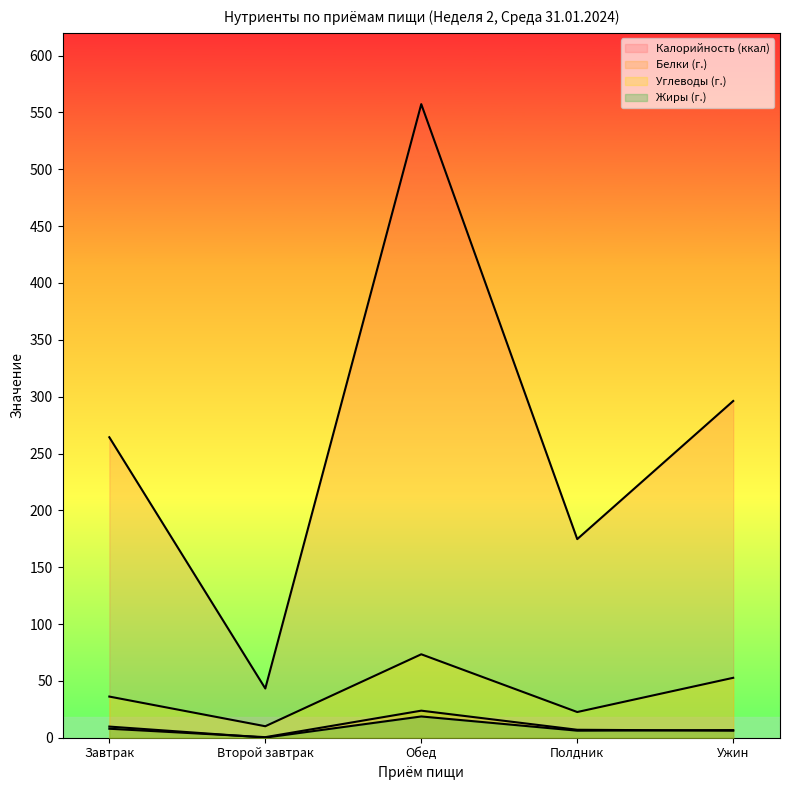

List the series in order of their peak value, highest first.

Калорийность (ккал), Углеводы (г.), Белки (г.), Жиры (г.)